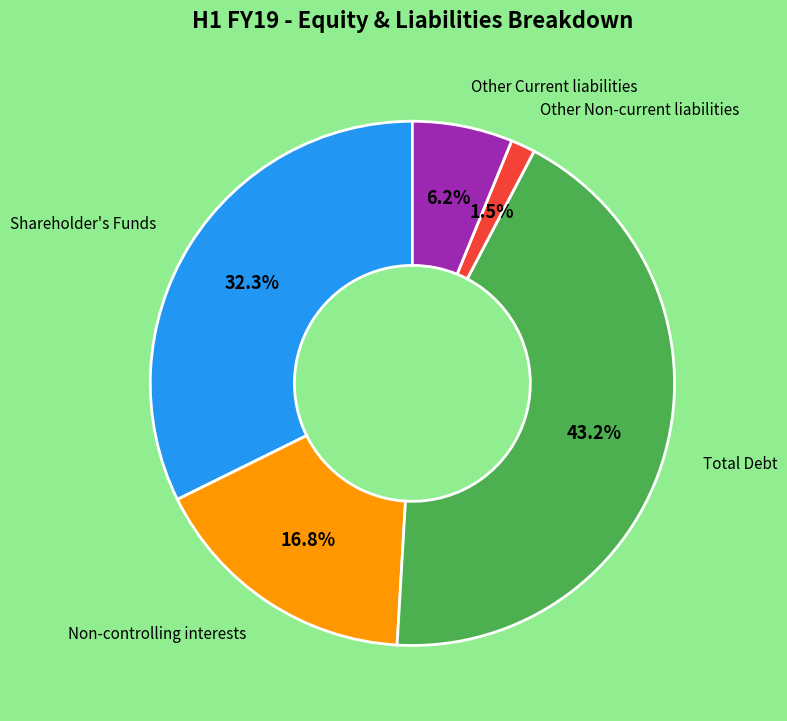

How many slices are in this pie chart?

5